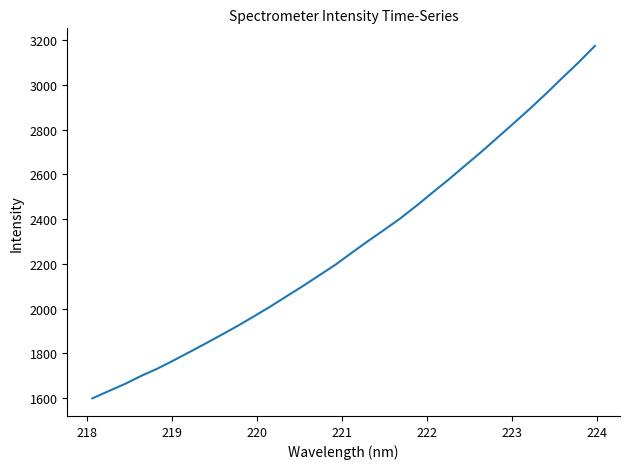

How many series are shown in this chart?

1